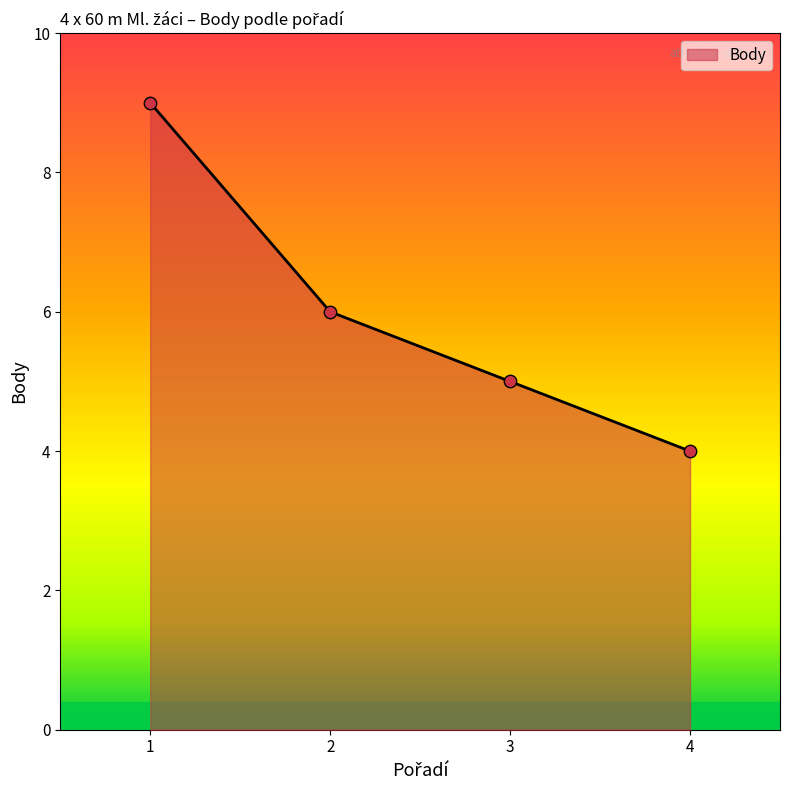

What is the change in value from 1 to 4?

-5